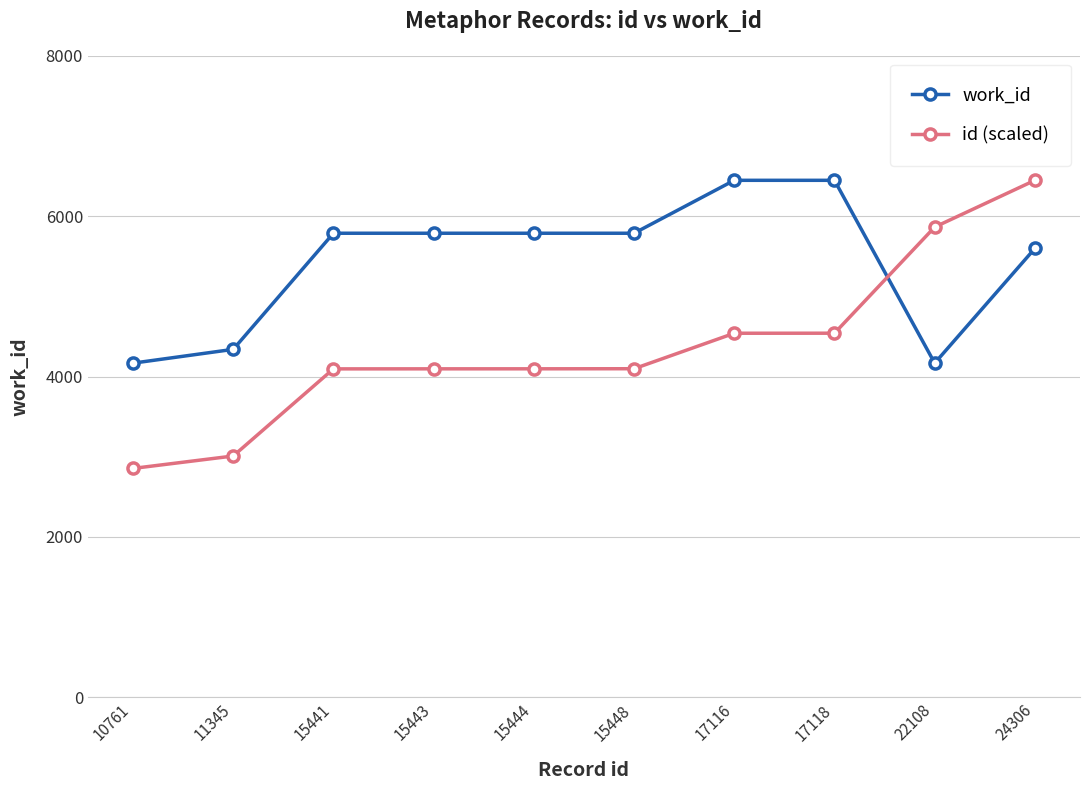

What is the value of the work_id point at the 5th from the left?

5787.0